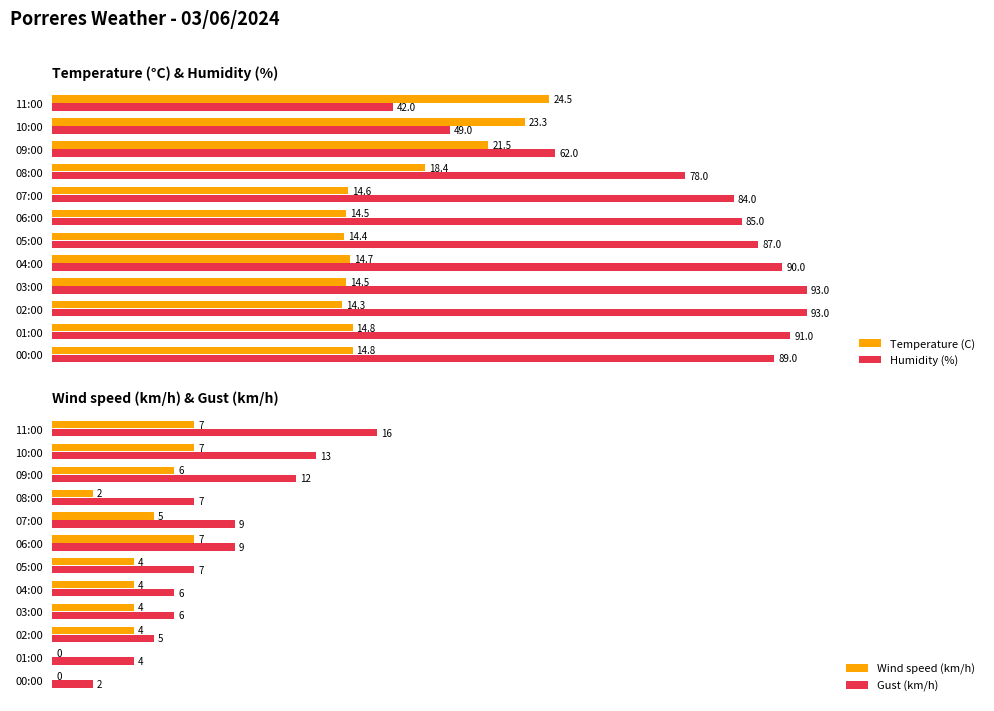

What is the lowest value of the Humidity (%) series?

42.0